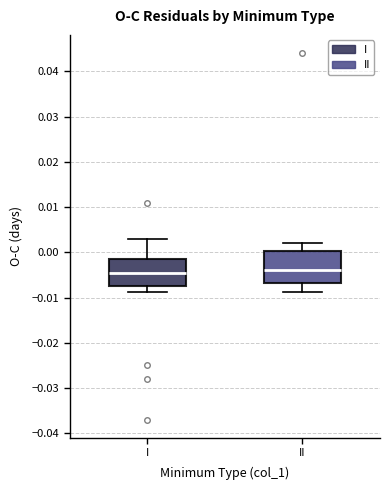

Reading left to right, read every box against the y-axis: the position of its median line, the range the box covers, and the ends of its whiskers. The values are not printed on the chart, so give them approximately, as read against the axis.

I: median -0.004, box -0.008 to -0.001, whiskers -0.009 to 0.003
II: median -0.004, box -0.007 to 0.000, whiskers -0.009 to 0.002